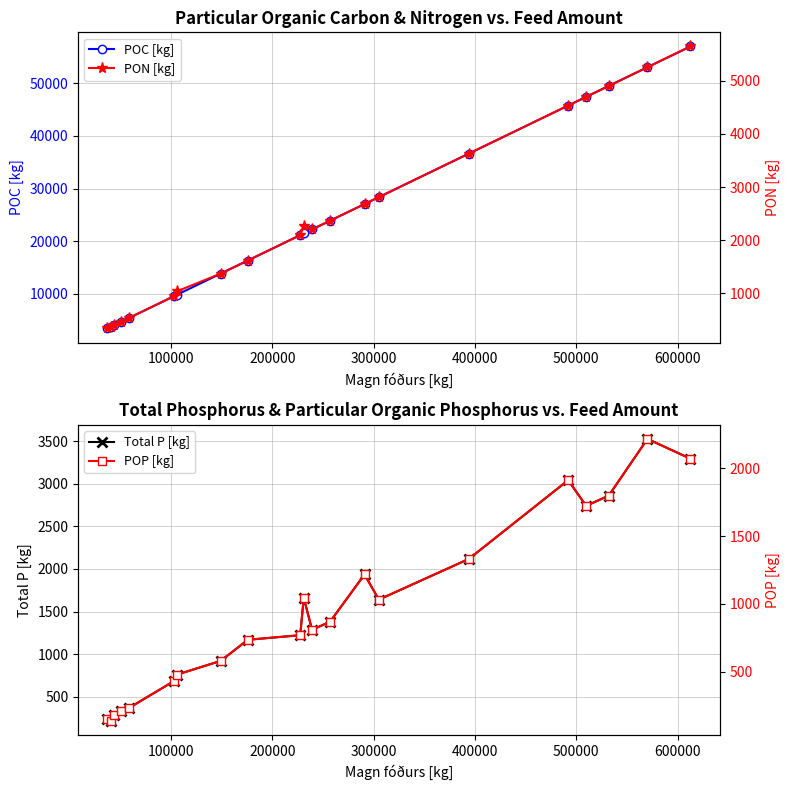

What is the value of the Total P [kg] point at the 10th from the left?

1223.0